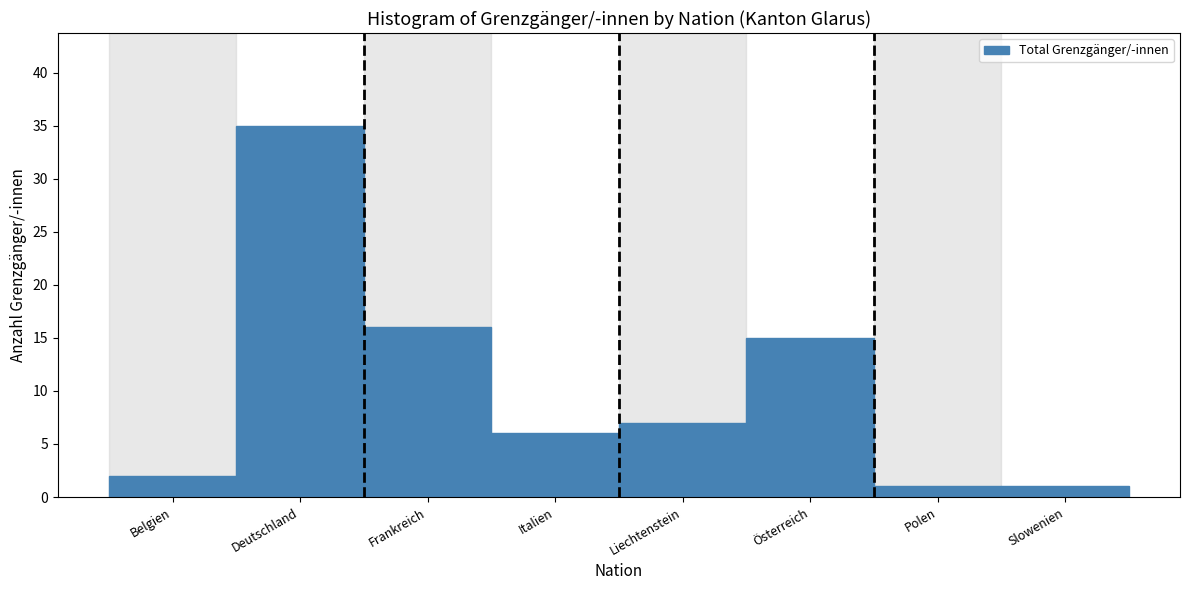

Reading left to right, list all the values displayed in this chart.

2	35	16	6	7	15	1	1